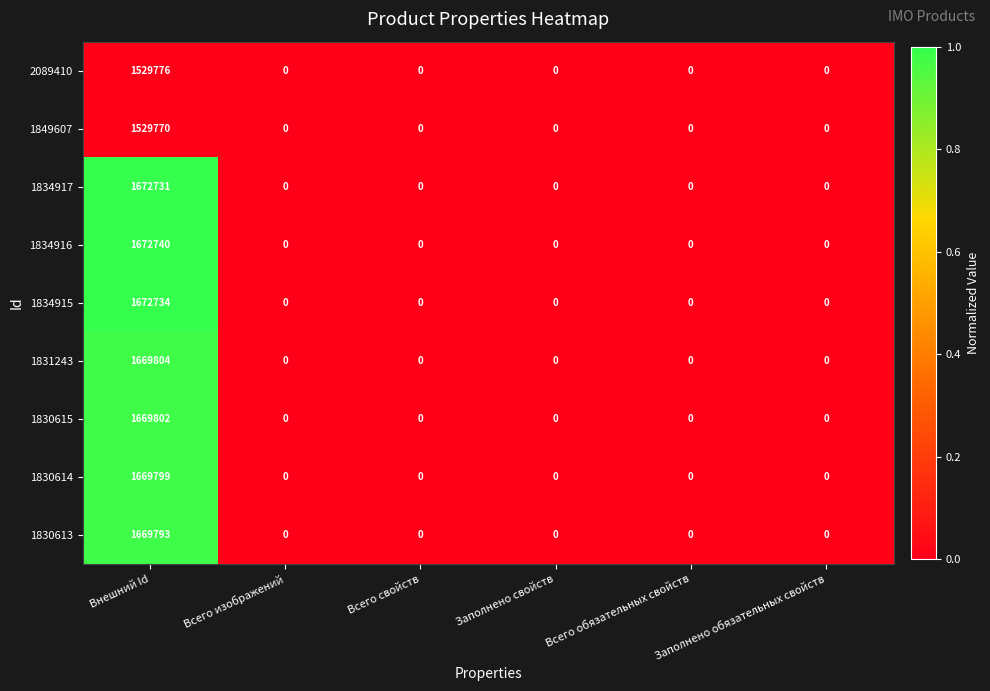

What is the maximum value shown in the chart?

1672740